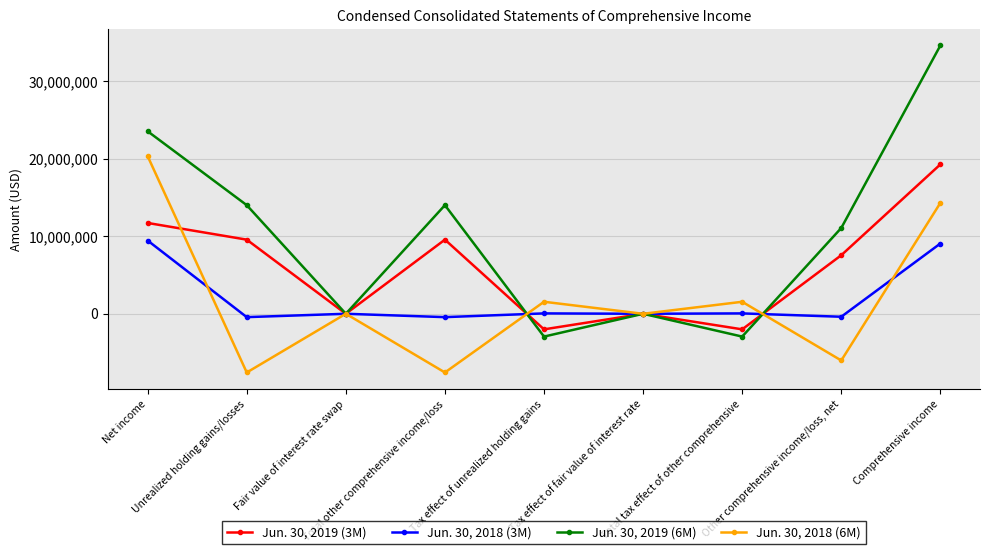

Which series has the widest spread of values?

Jun. 30, 2019 (6M)